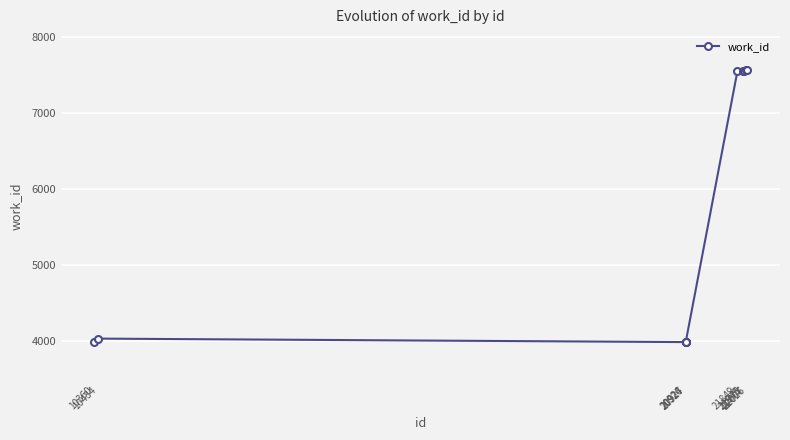

What is the minimum value shown in the chart?

3983